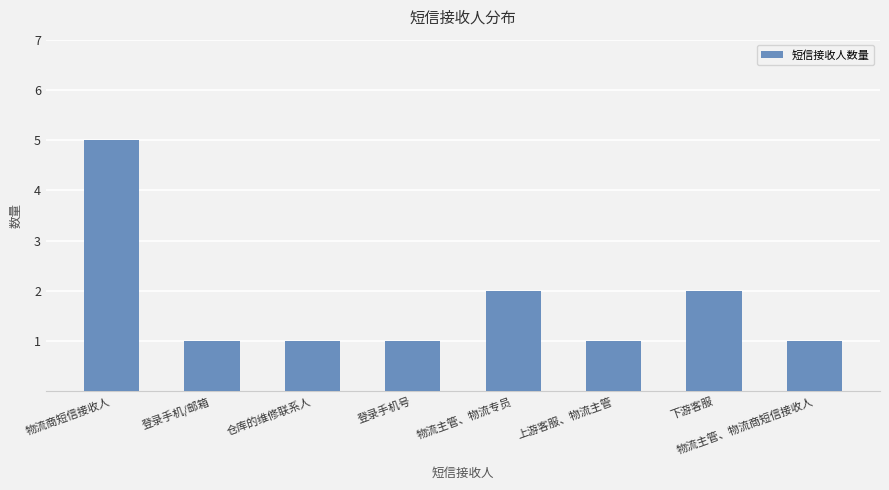

What is the label of the 3rd bar from the right?

上游客服、物流主管